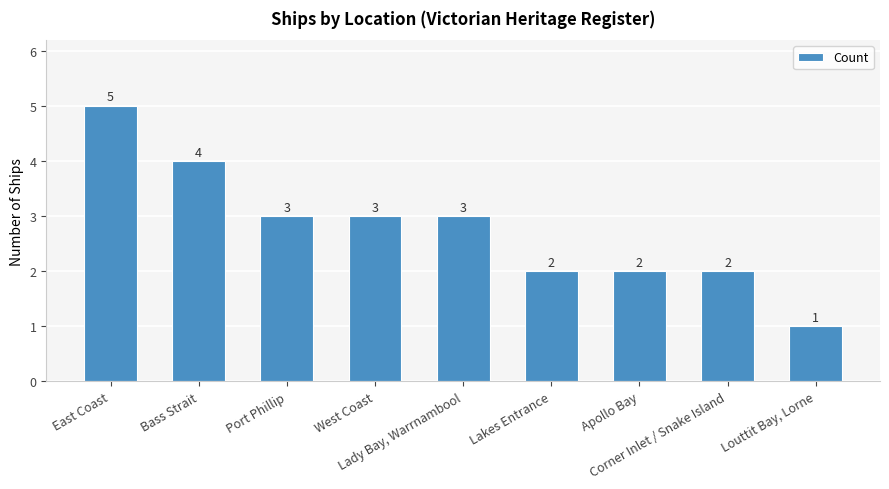

Which label corresponds to the largest value in the chart?

East Coast